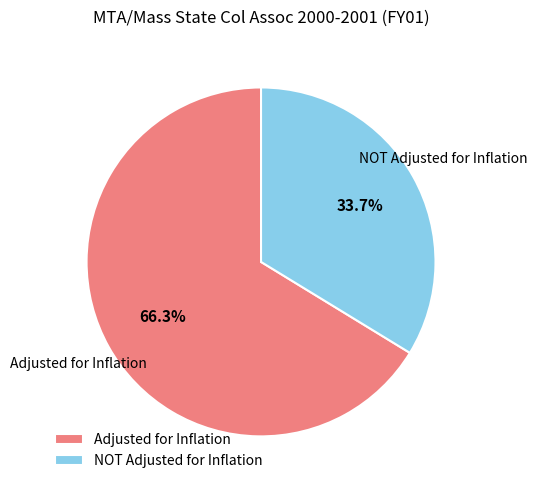

To the nearest percent, what is the difference between the NOT Adjusted for Inflation and Adjusted for Inflation slice percentages?

33%